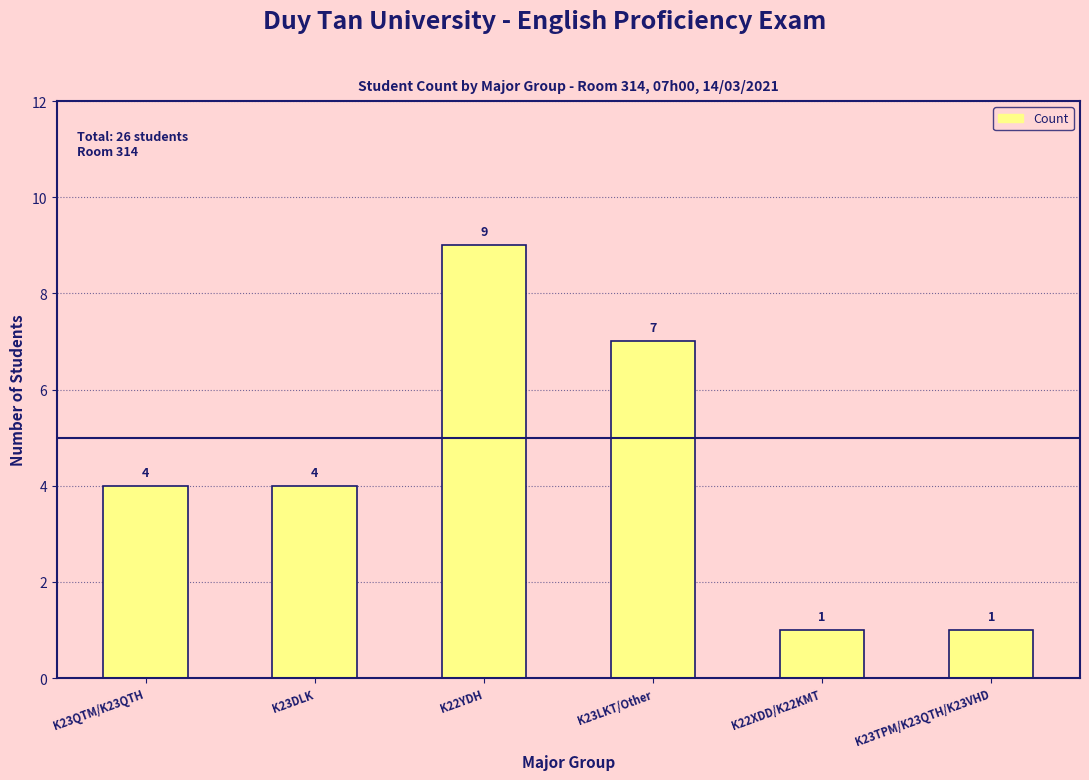

What is the change in value from K22YDH to K22XDD/K22KMT?

-8